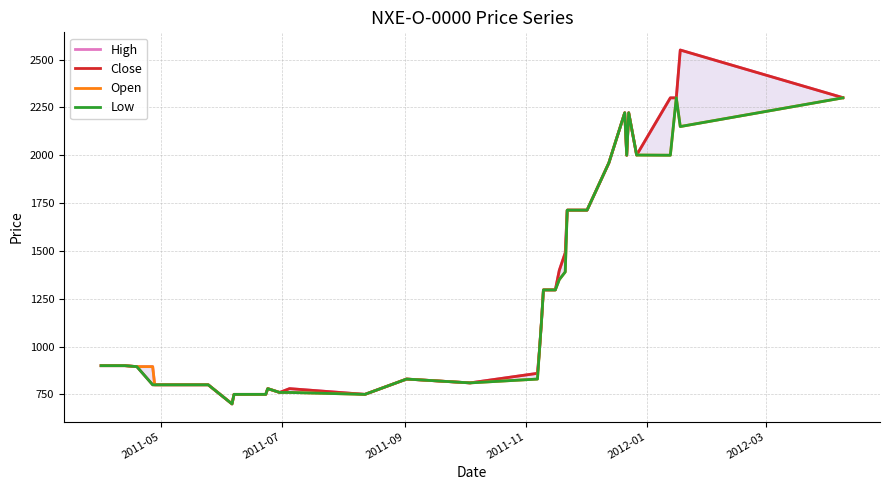

Which series has the largest total across all categories?

High